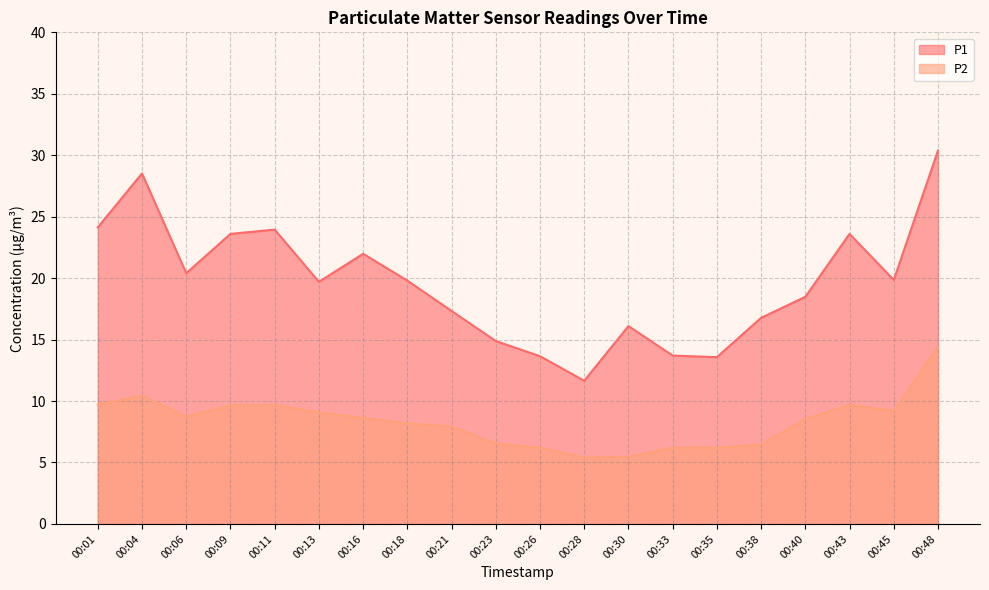

True or false: P2 and P1 cross at least once.

False